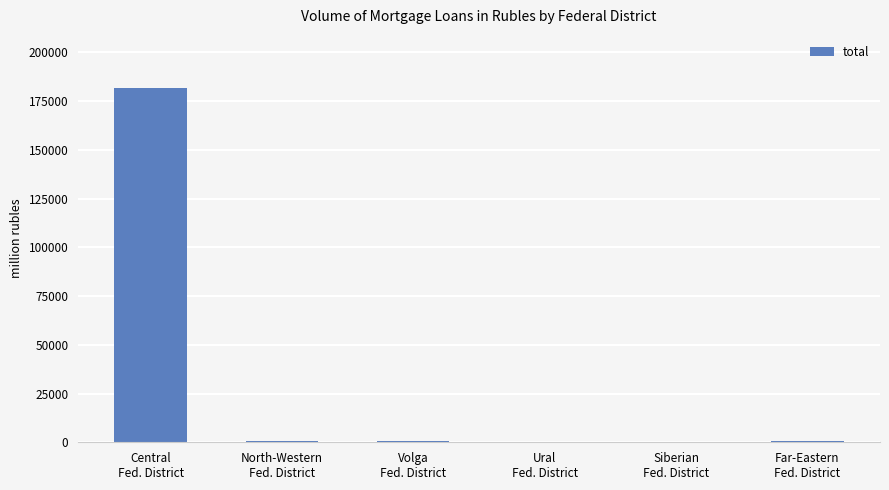

What is the ratio of the value at Volga
Fed. District to the value at Ural
Fed. District?

3.0